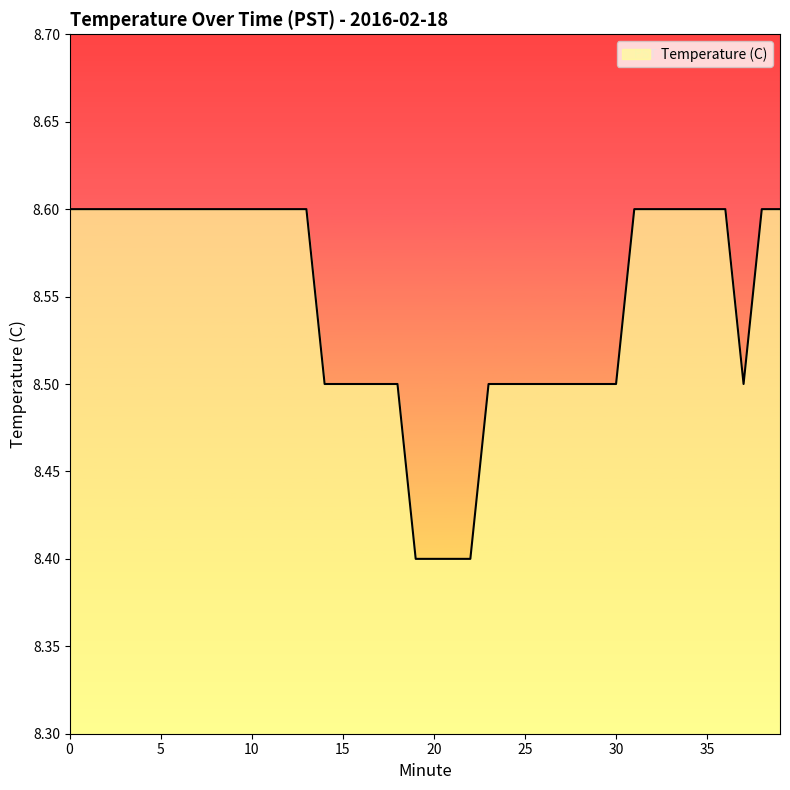

What is the minimum value shown in the chart?

8.4